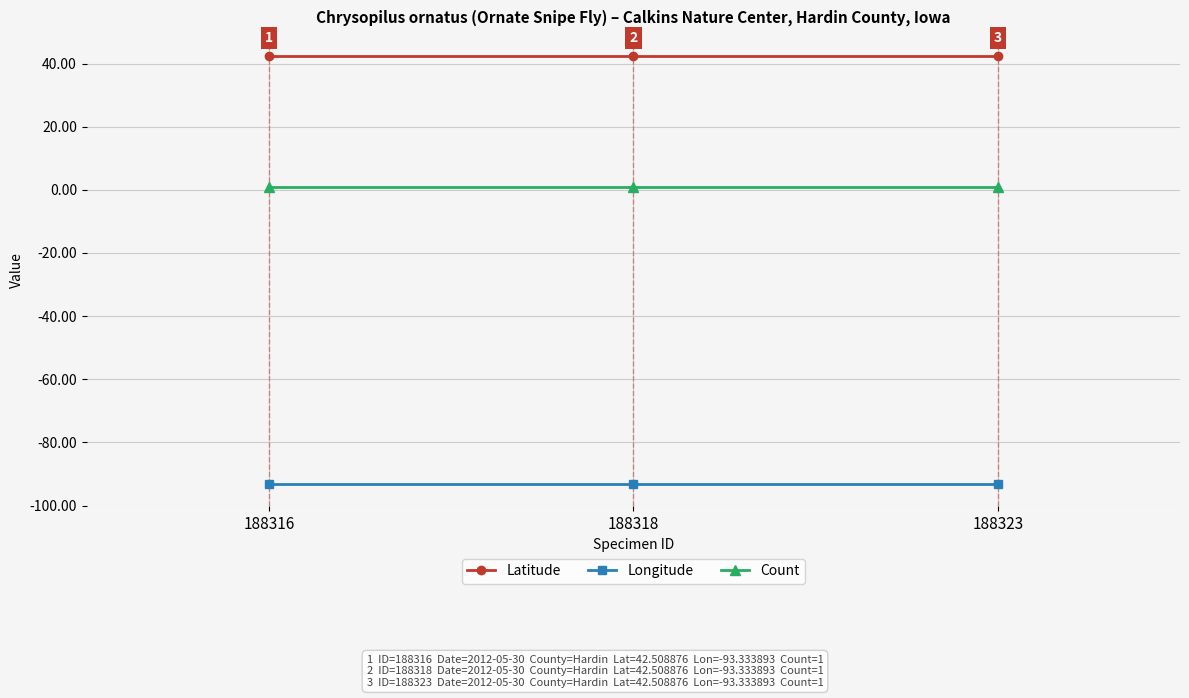

Reading left to right, extract all data points from this chart.

Latitude: 42.5	42.5	42.5
Longitude: -93.3	-93.3	-93.3
Count: 1.0	1.0	1.0